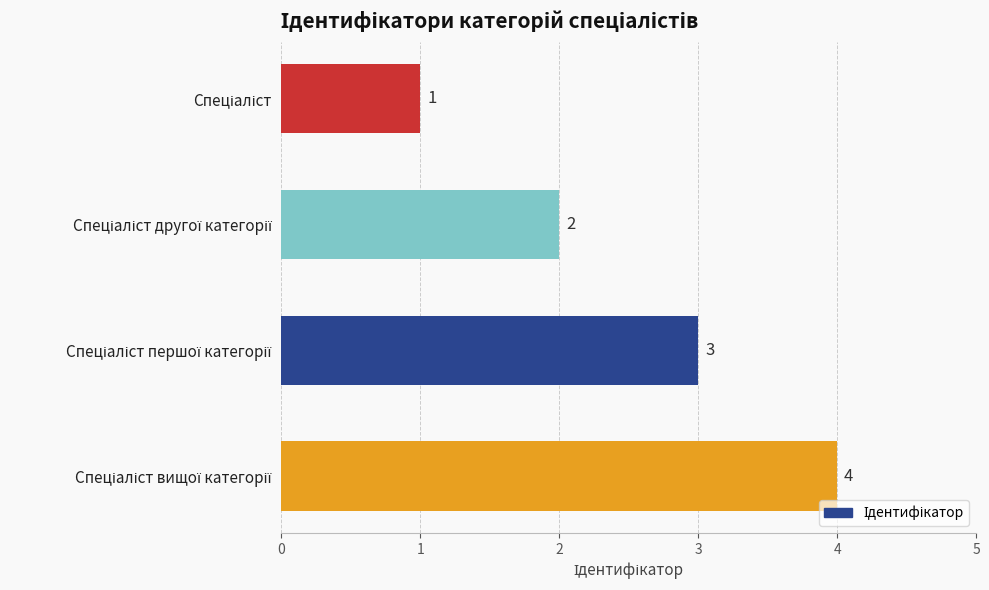

What is the value of the 1st bar from the top?

1